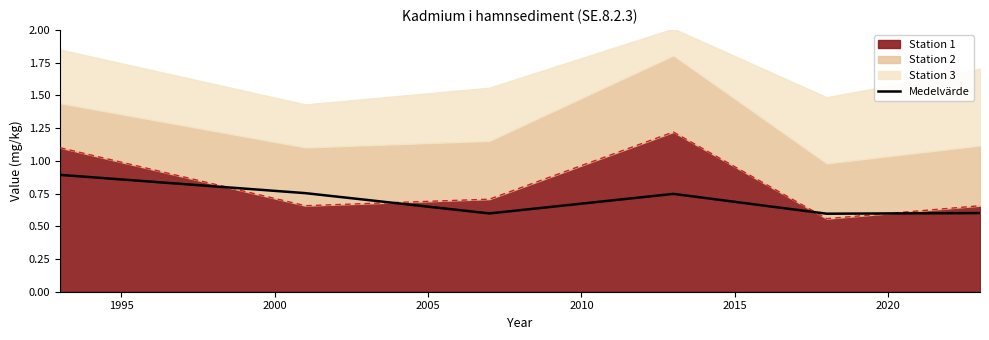

What is the difference between the maximum and minimum values?

0.3